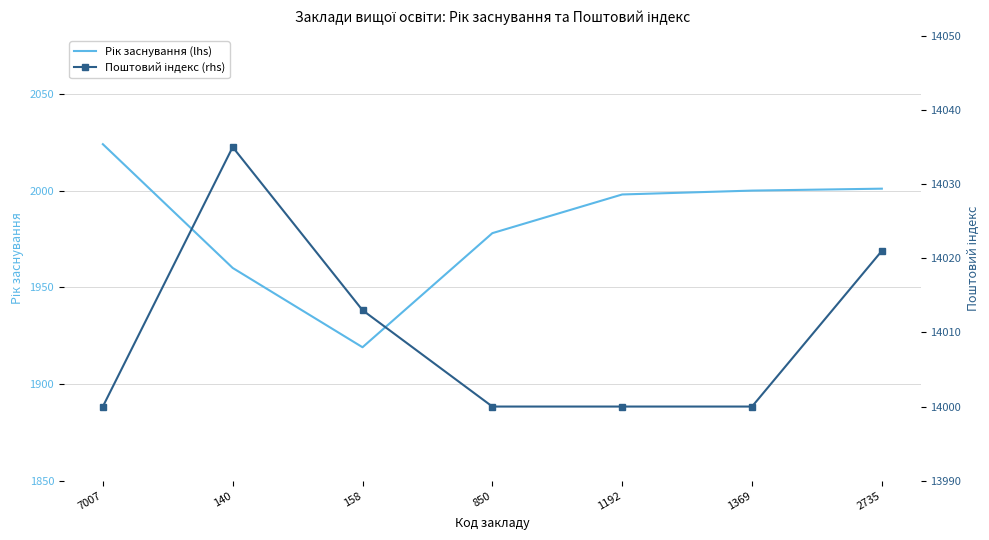

At which category does Поштовий індекс (rhs) reach its first local peak?

140